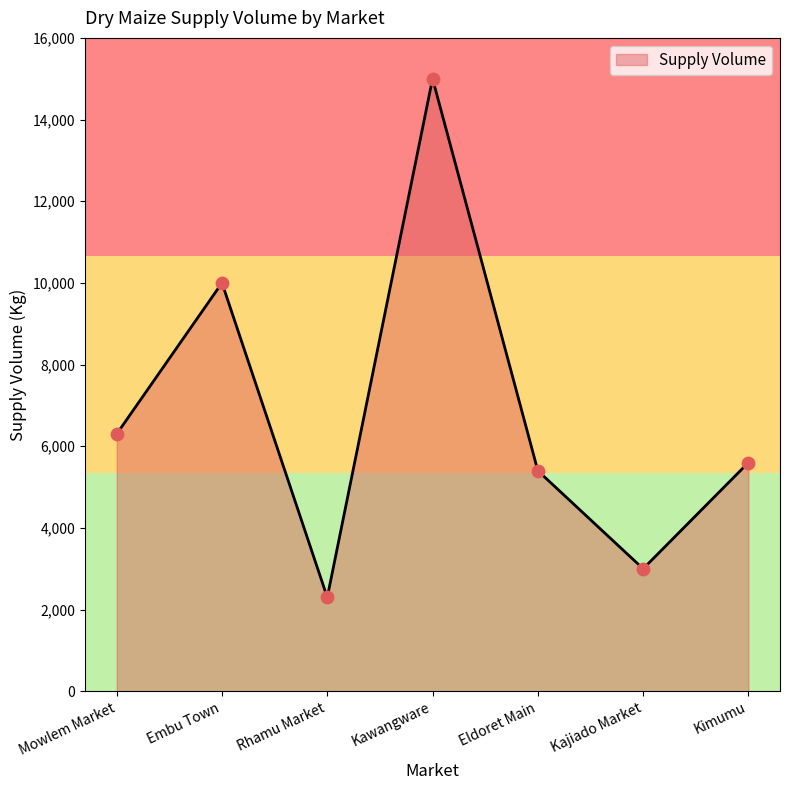

Between Kajiado Market and Rhamu Market, which is larger?

Kajiado Market